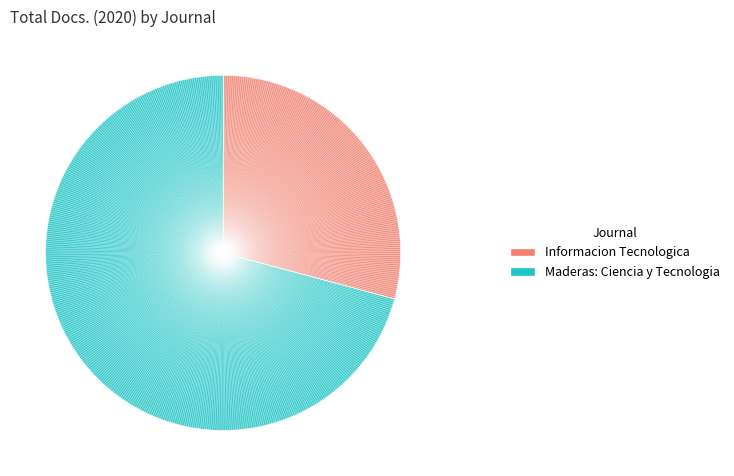

Is the sum of Informacion Tecnologica and Maderas: Ciencia y Tecnologia greater than half?

Yes